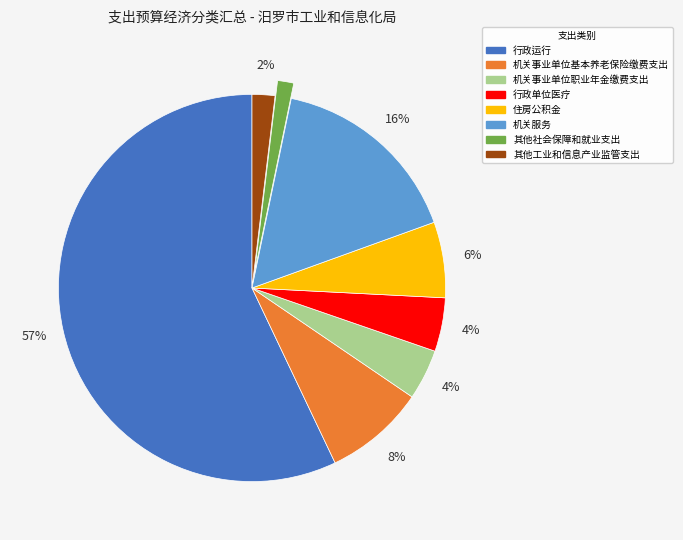

Which slice represents more than half of the pie?

行政运行